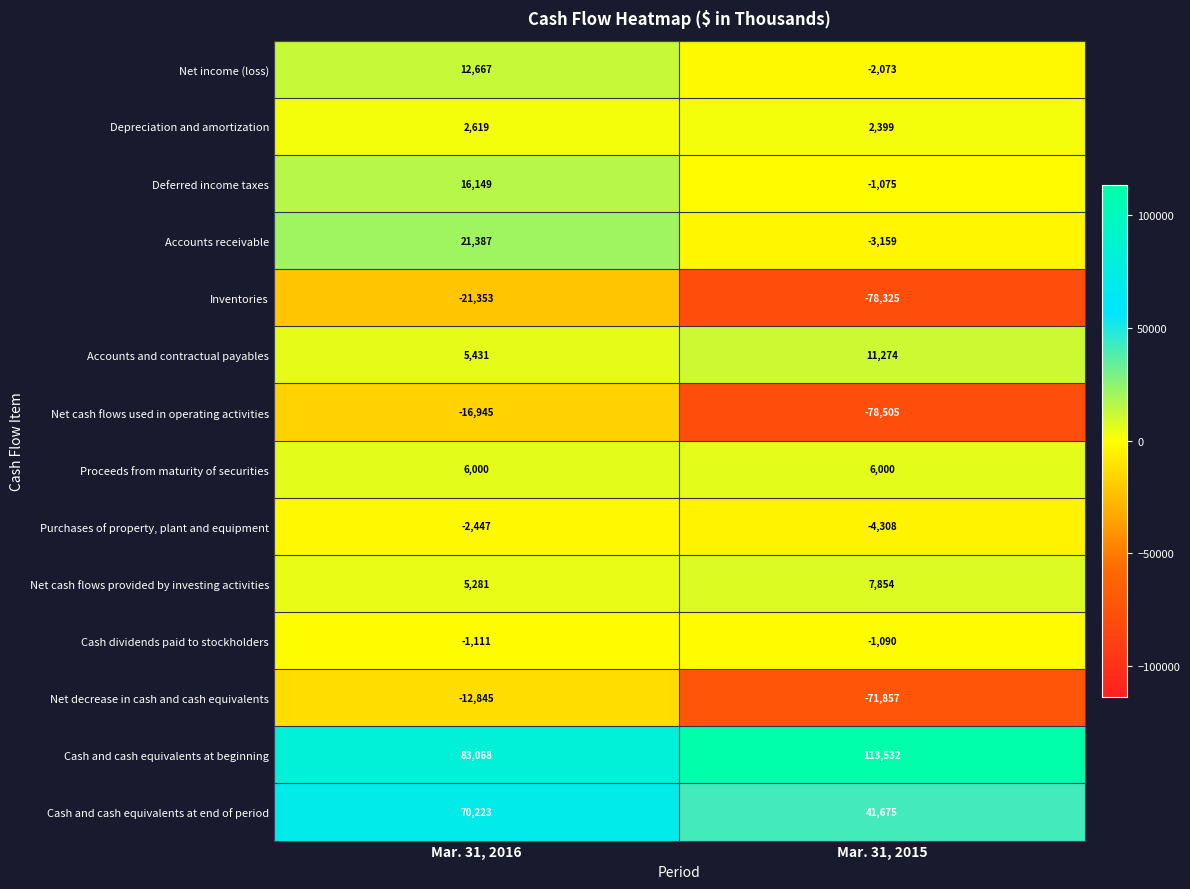

True or false: Net cash flows provided by investing activities has a value of 3778 at Mar. 31, 2015.

False